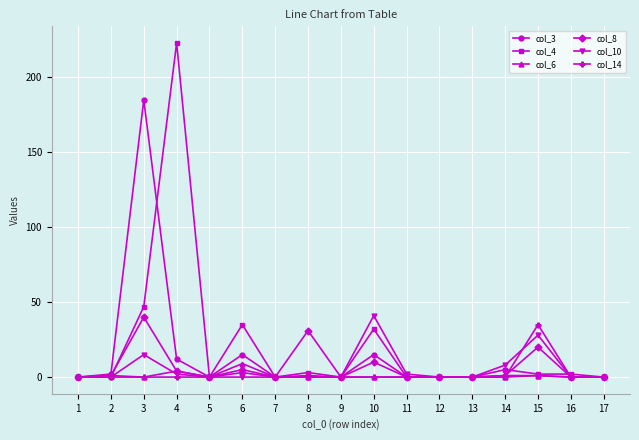

Count the col_6 values in the range 0 to 1.

15